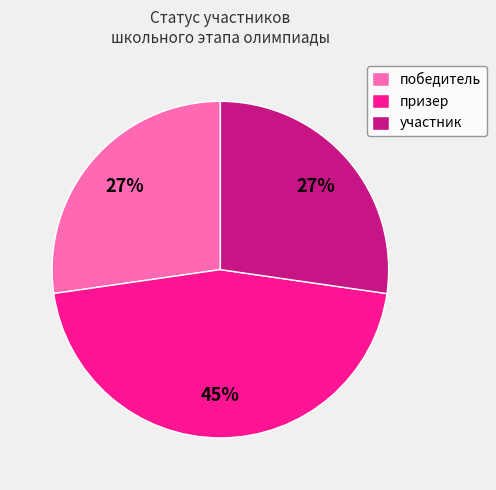

To the nearest percent, what is the difference between the largest and smallest slice percentages?

18%